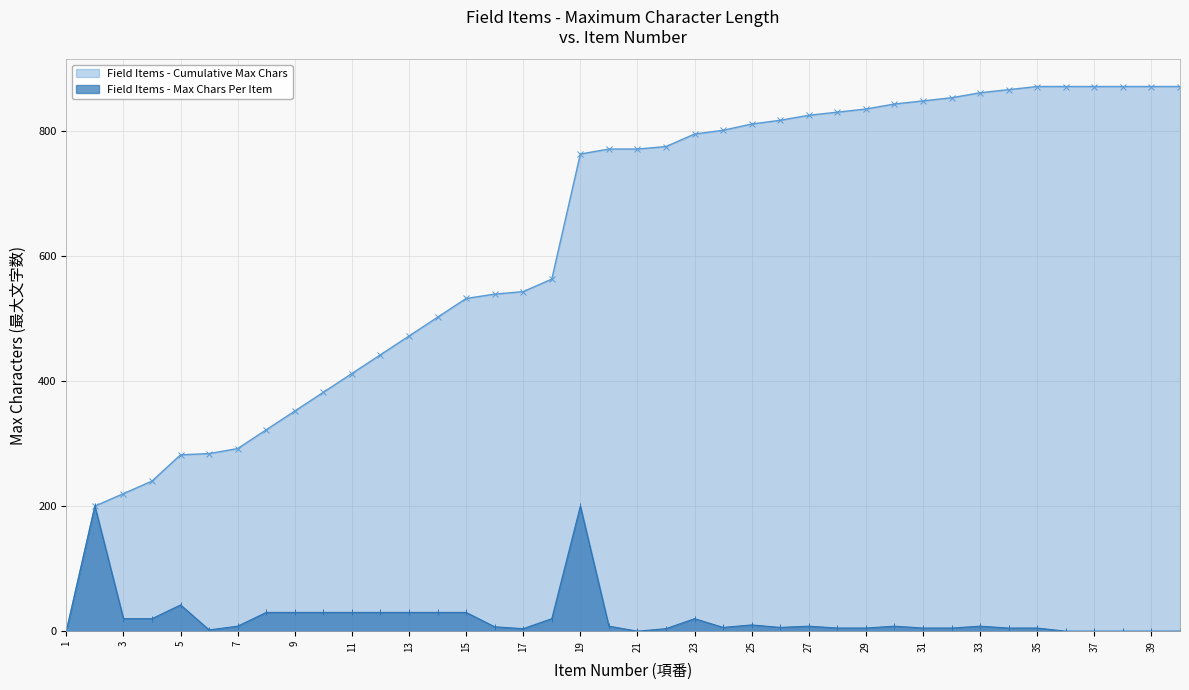

List the labels in order of value, smallest first.

1, 21, 36, 37, 38, 39, 40, 6, 17, 22, 28, 29, 31, 32, 34, 35, 24, 26, 16, 7, 20, 27, 30, 33, 25, 3, 4, 18, 23, 8, 9, 10, 11, 12, 13, 14, 15, 5, 2, 19